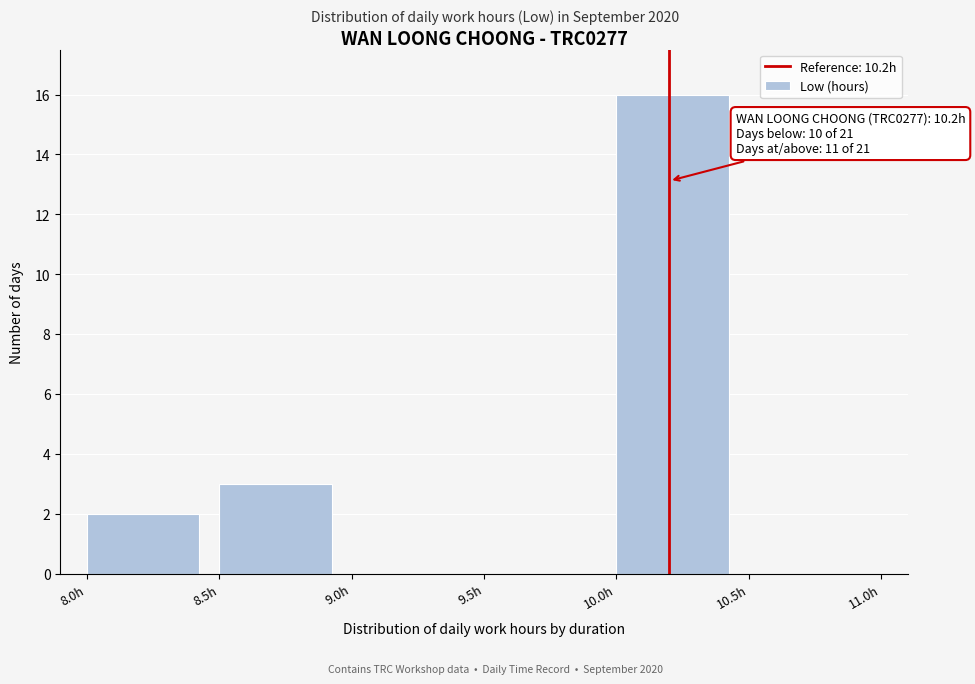

Which range on the x-axis has the tallest bar?

10.0 to 10.5